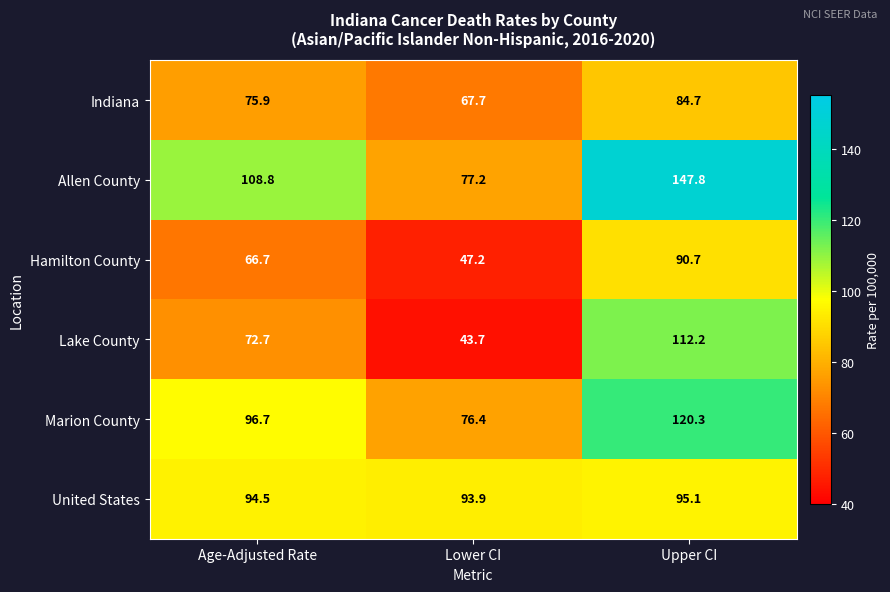

Where is Hamilton County nearest to the value 68?

Age-Adjusted Rate